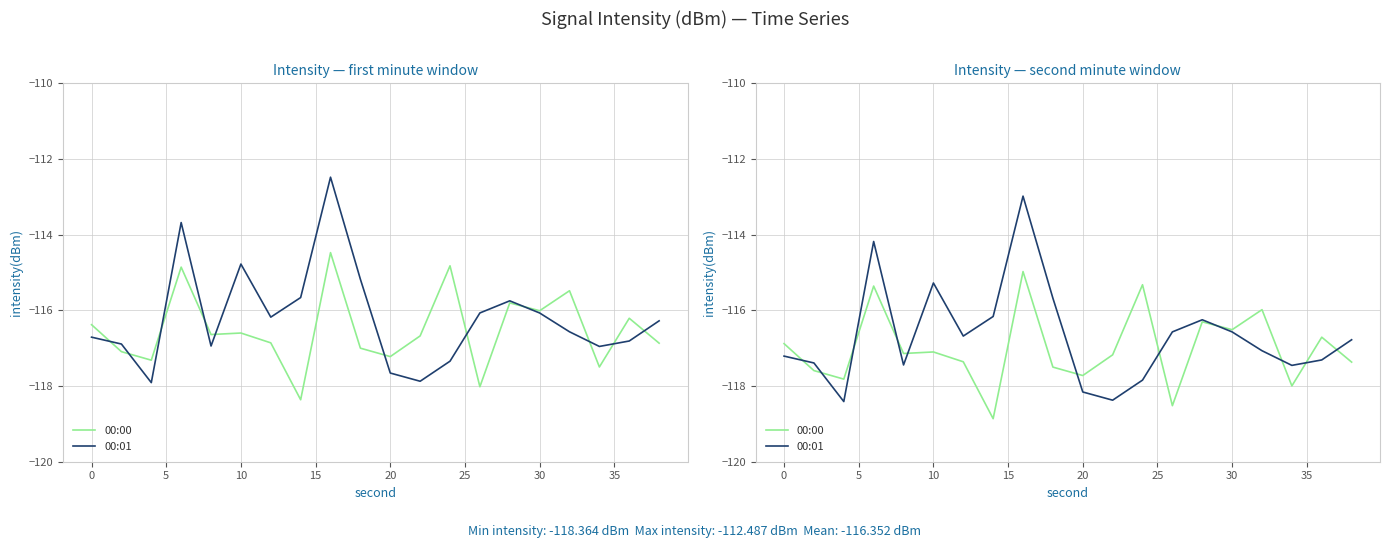

True or false: 00:00 and 00:01 intersect in this chart.

True